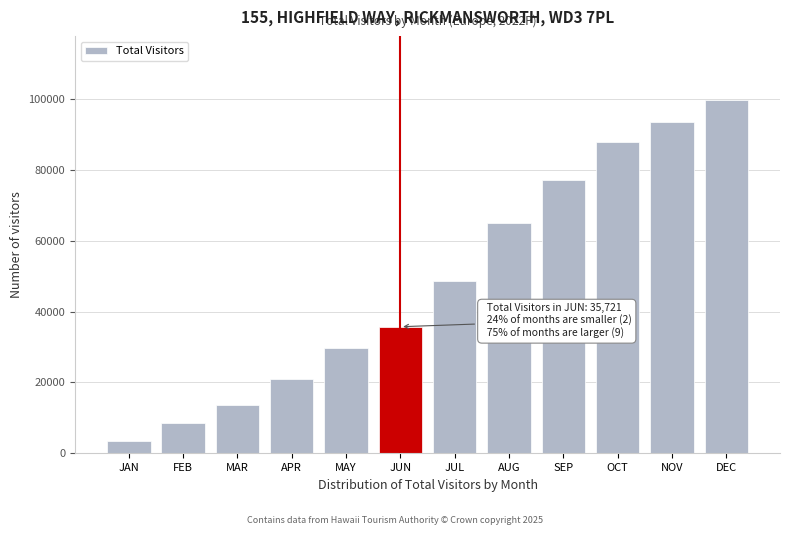

Reading left to right, transcribe all the data shown in this chart.

3547.2	8423.8	13494.3	21064.4	29842.6	35721.3	48683.0	65016.8	77248.1	87793.9	93523.4	99742.4